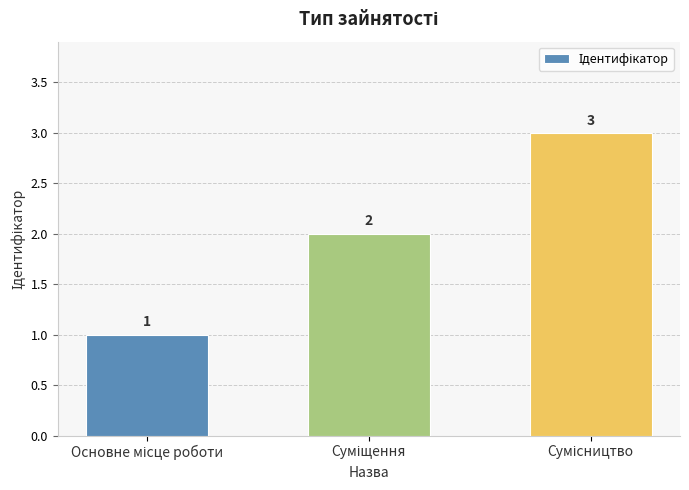

What is the greatest value displayed?

3